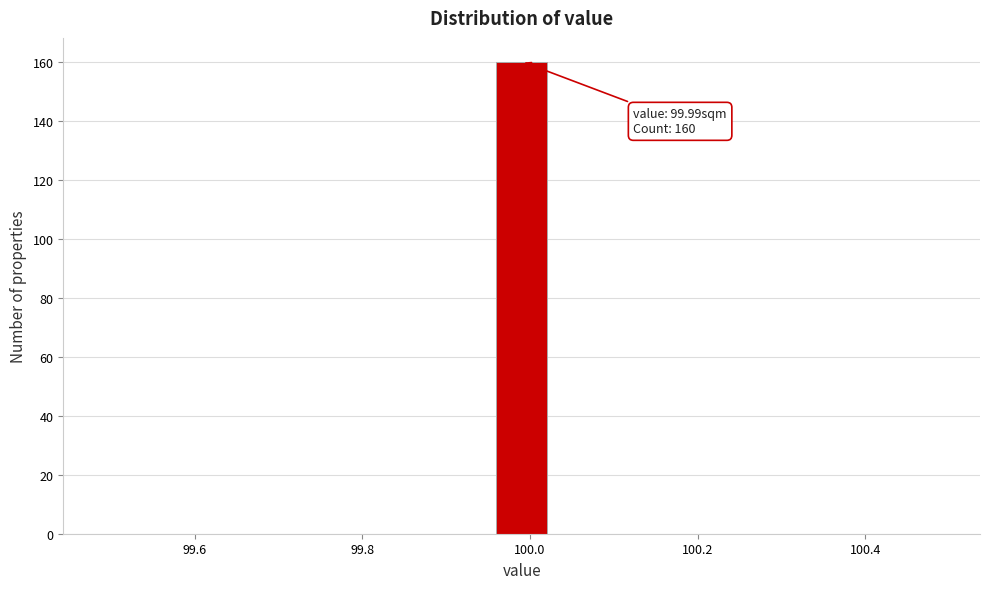

Around what value on the x-axis is the tallest bar? Give the approximate position of its centre, as read against the axis.

100.00